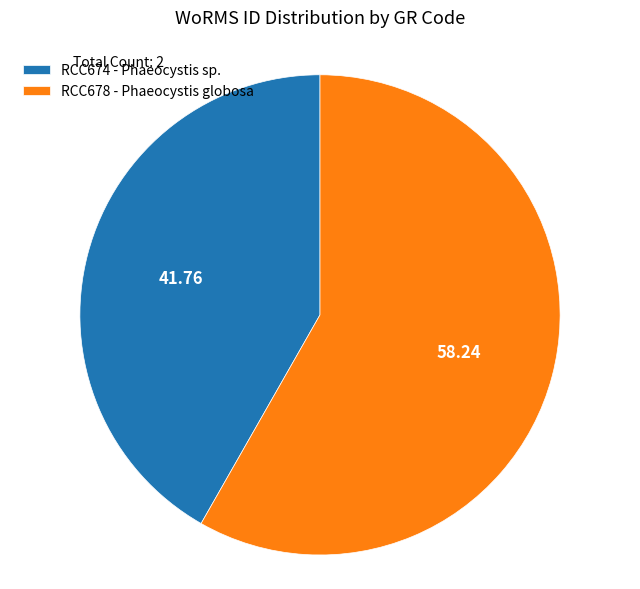

True or false: RCC678 - Phaeocystis globosa accounts for 72% of the total.

False